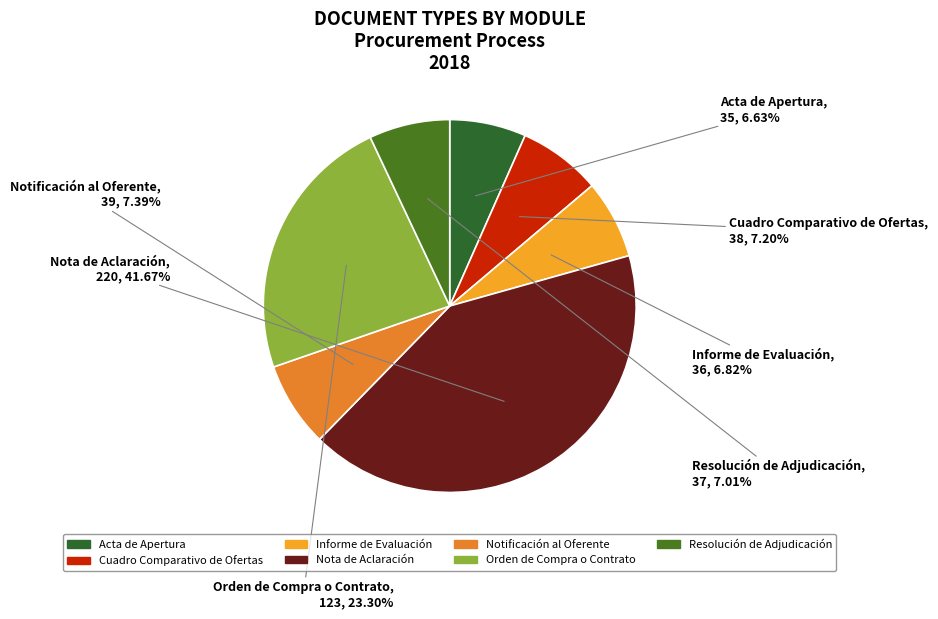

To the nearest percent, what is the average slice percentage?

14%